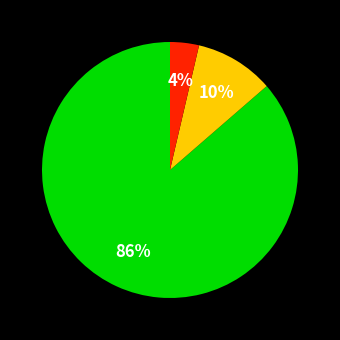

Is there a majority slice in this chart?

Yes